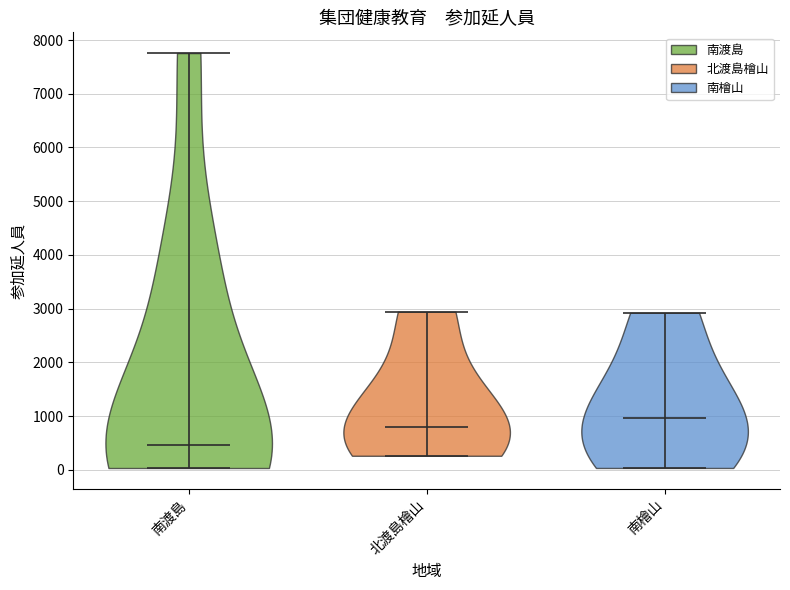

Reading left to right, read every violin against the y-axis: where its median line is, and the lowest and highest points it reaches. The values are not printed on the chart, so give them approximately, as read against the axis.

南渡島: median line 500, lowest point 0, highest point 7800
北渡島檜山: median line 800, lowest point 300, highest point 2900
南檜山: median line 1000, lowest point 0, highest point 2900